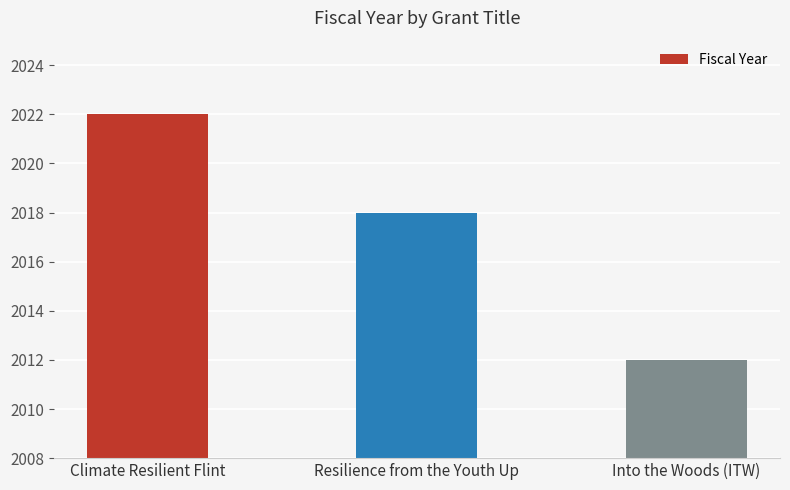

Approximately how many times larger is the value at Resilience from the Youth Up compared to Into the Woods (ITW)?

1.0